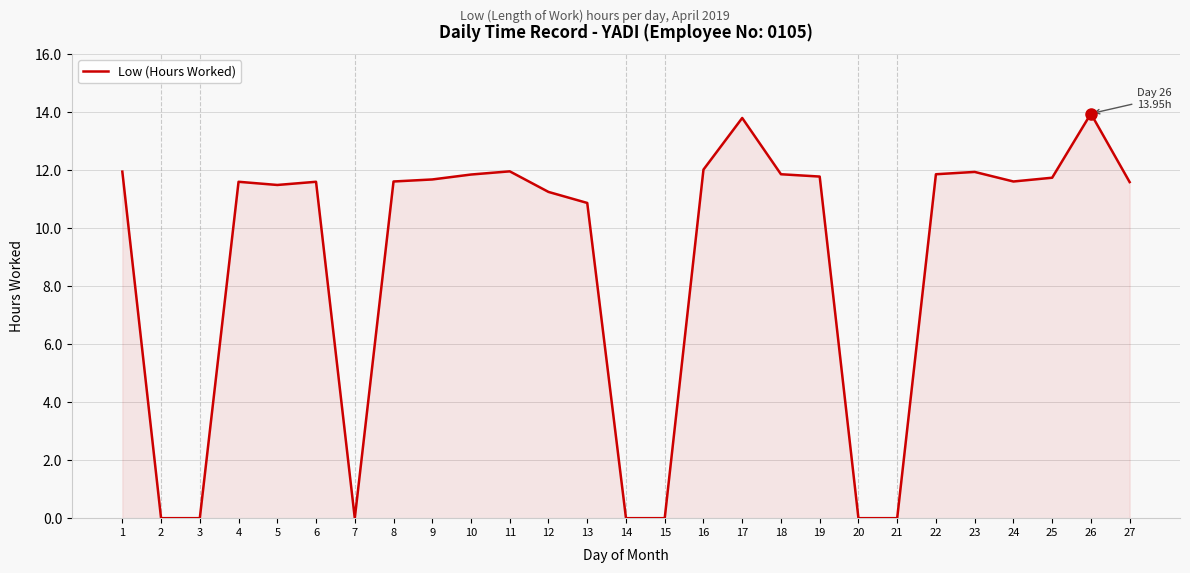

Where is the data nearest to the value 6?

13